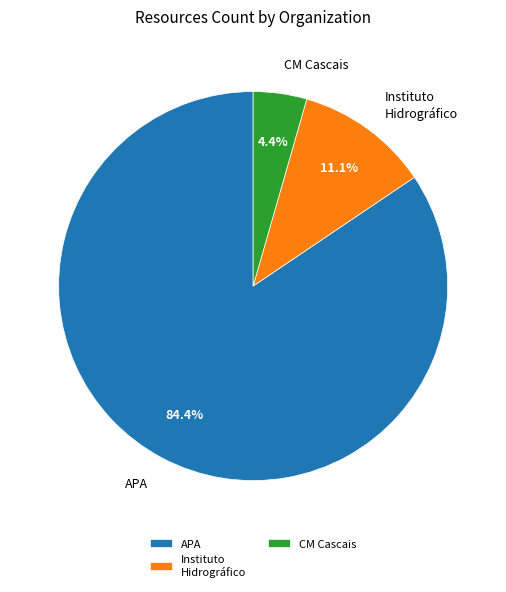

How many segments does this pie chart have?

3